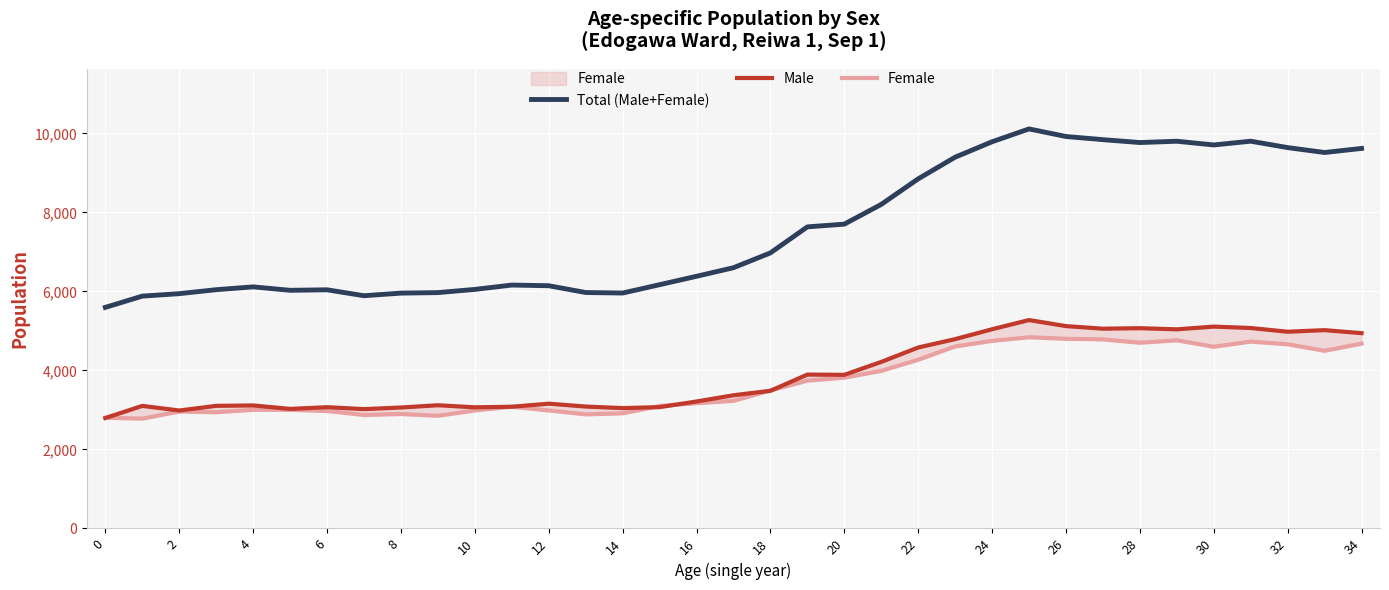

List the series in order of their peak value, lowest first.

Female, Male, Total (Male+Female)